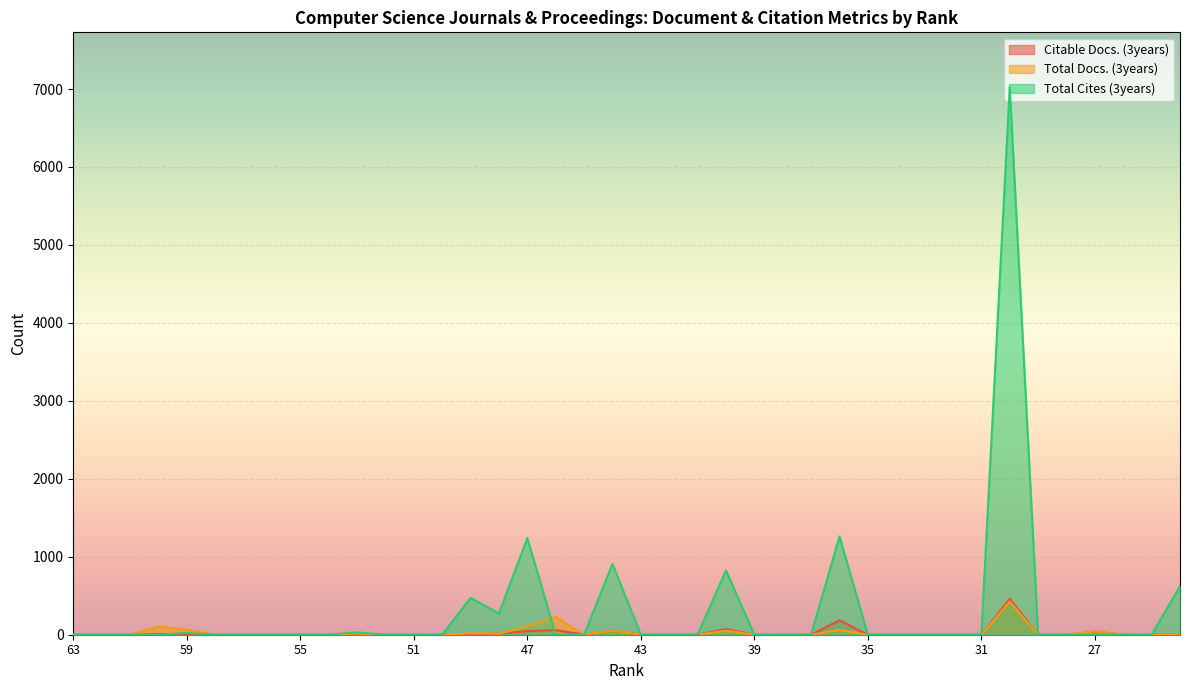

How many lines are shown in the chart?

3